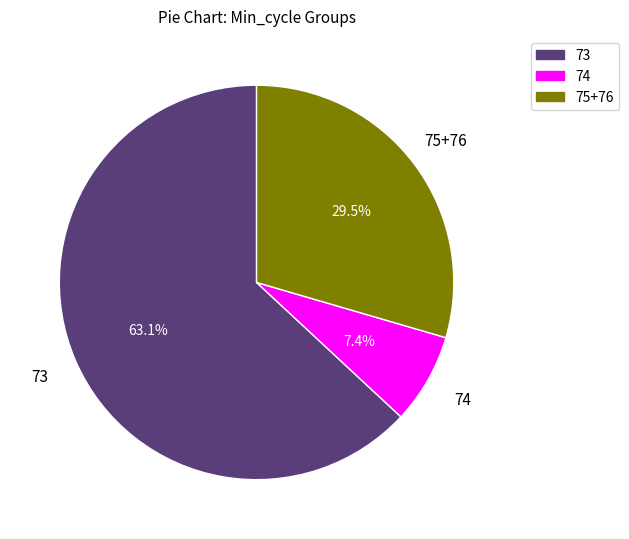

Is there a majority slice in this chart?

Yes